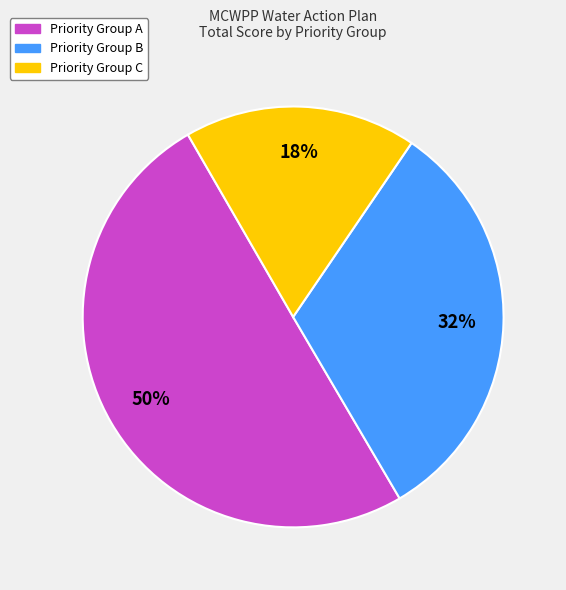

To the nearest percent, what is the average slice percentage?

33%